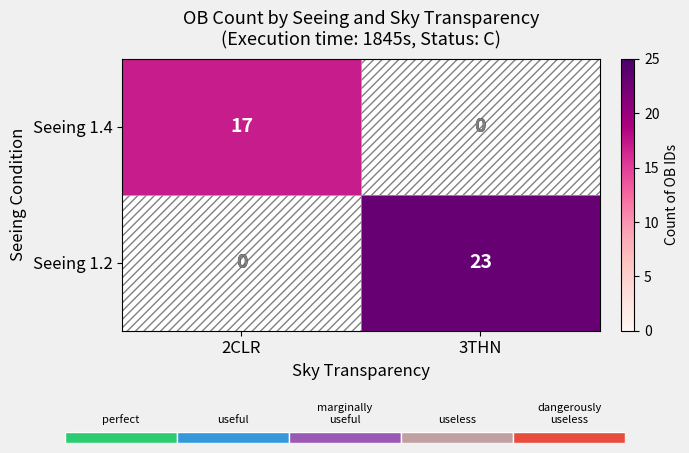

At which category is the sum across all series the highest?

3THN